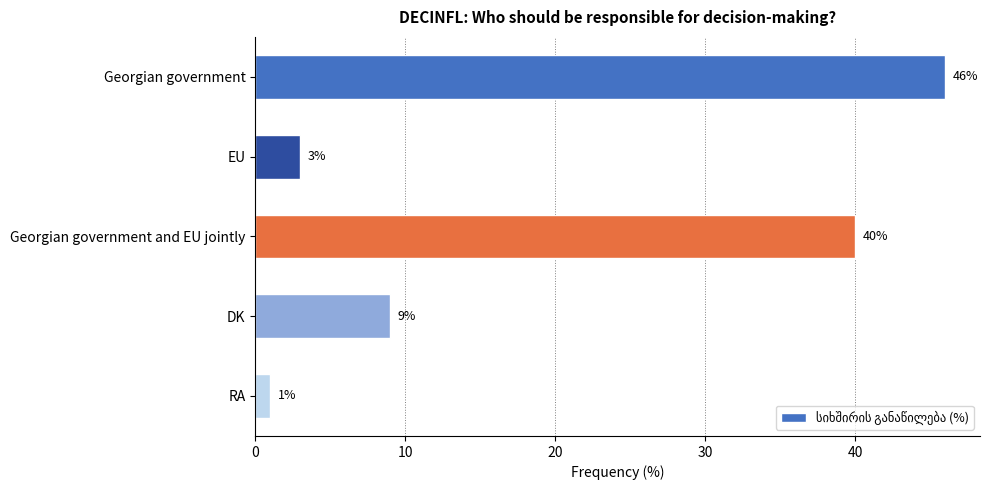

How many data points are less than 9?

2